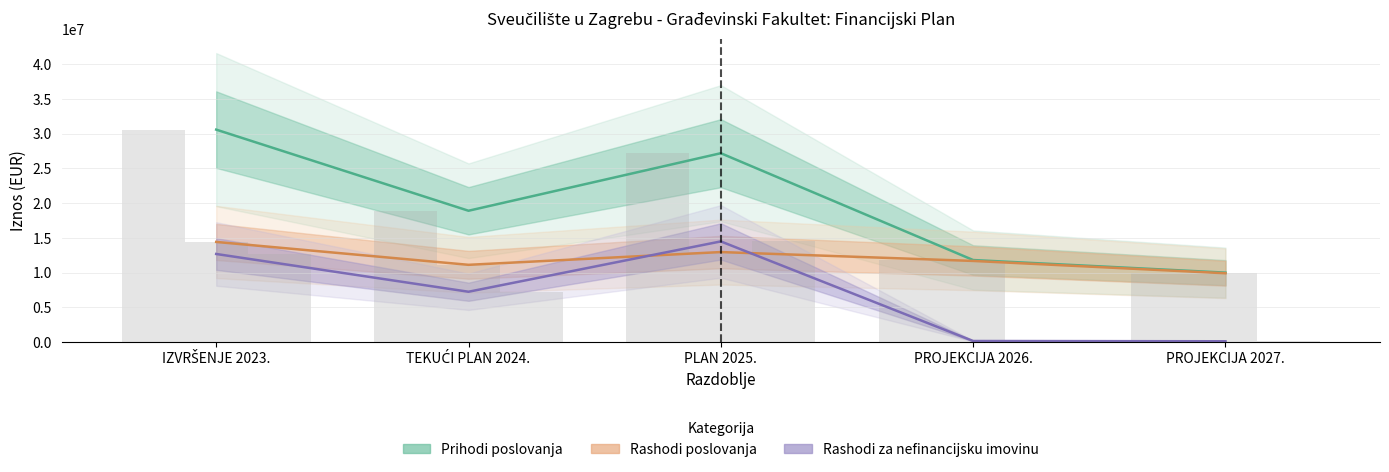

The Prihodi poslovanja series shows 18914737 at TEKUĆI PLAN 2024.. True or false?

True